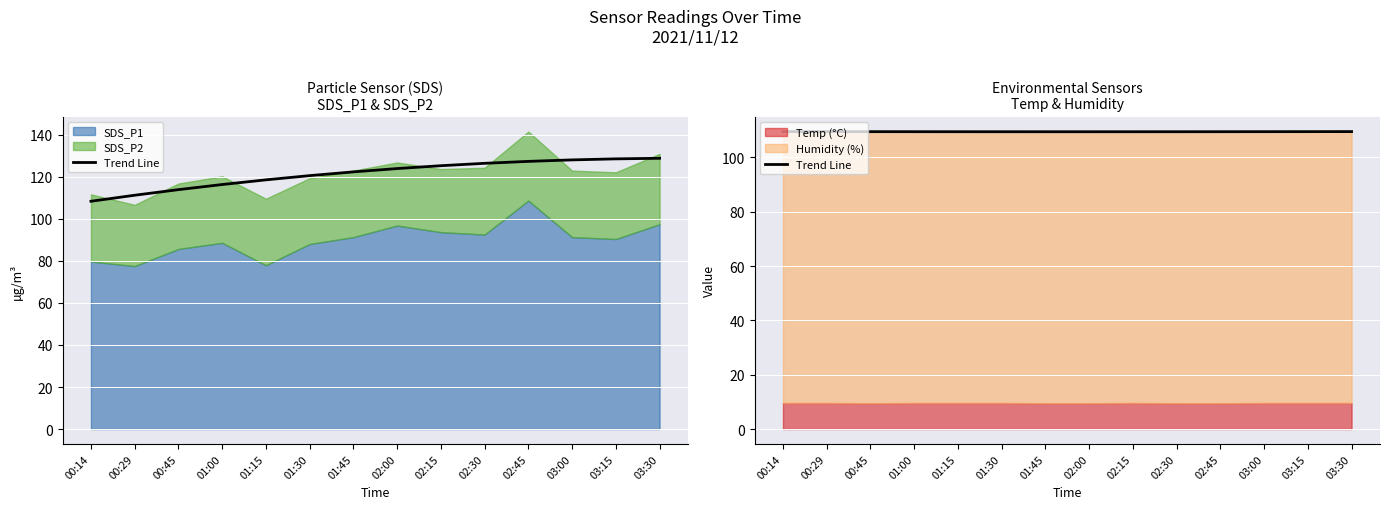

What is the label of the 3rd point from the right?

03:00